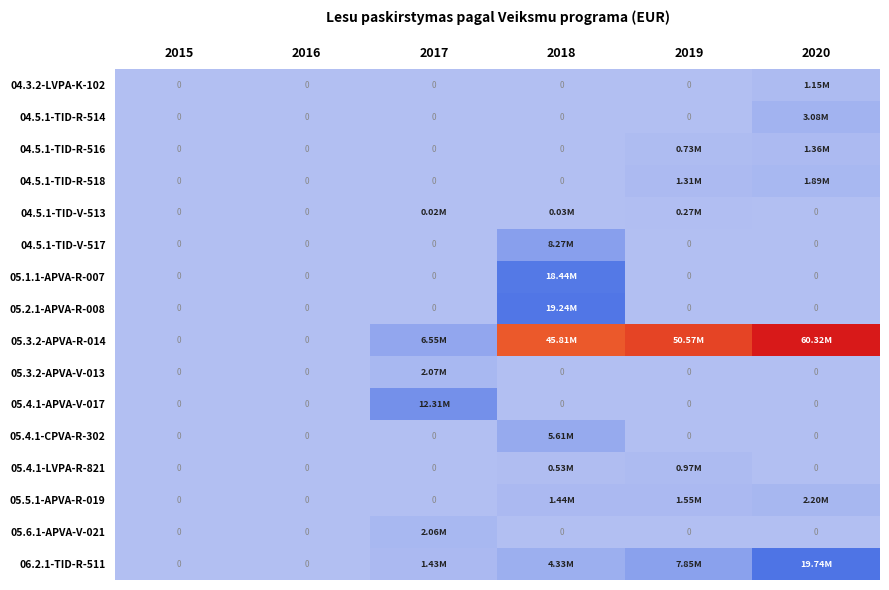

Between 2016 and 2020, which series saw the biggest shift?

05.3.2-APVA-R-014